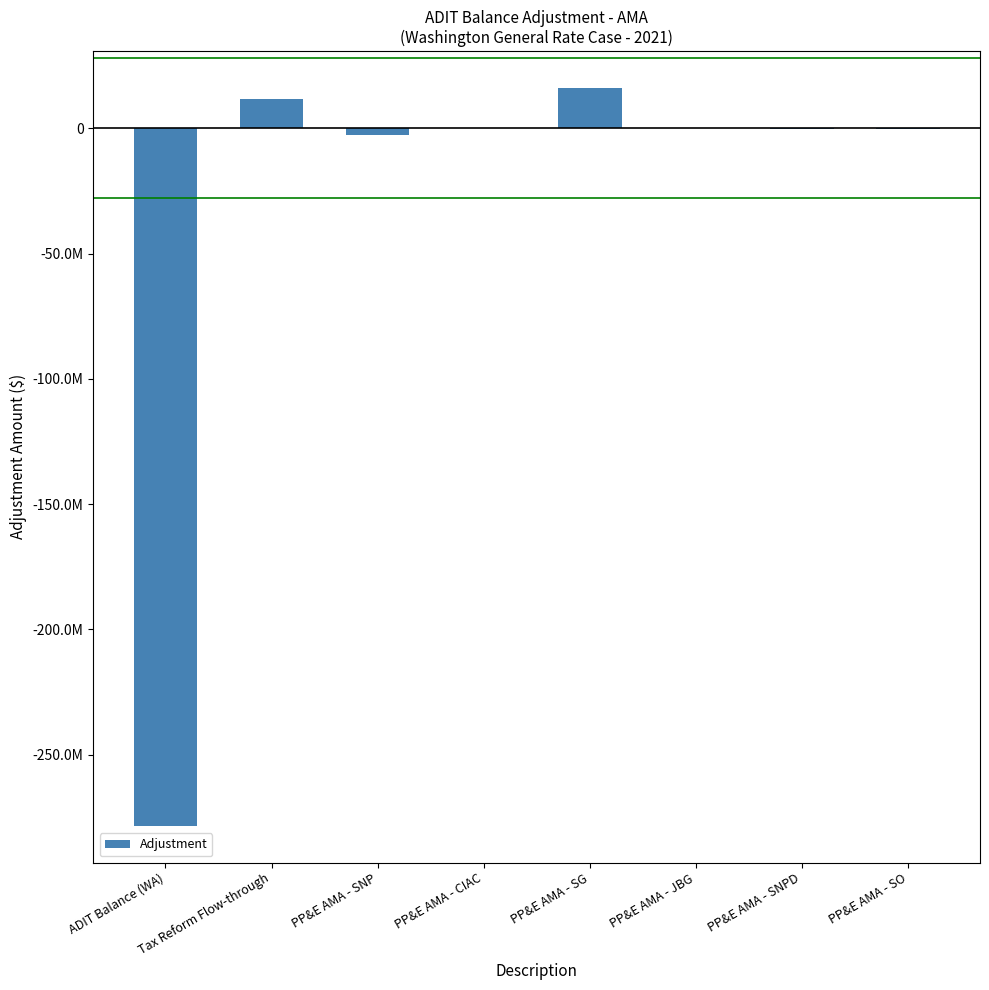

What is the label of the 6th bar from the right?

PP&E AMA - SNP